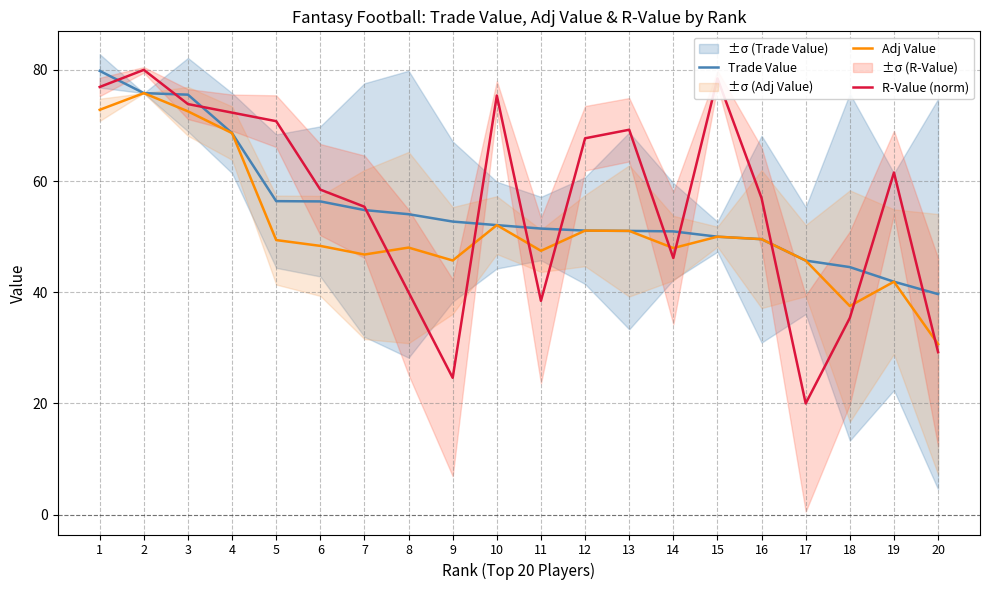

At which category does Adj Value reach its first local peak?

2